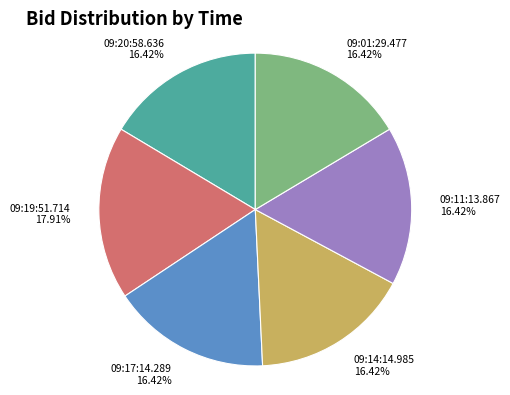

Is there a majority slice in this chart?

No